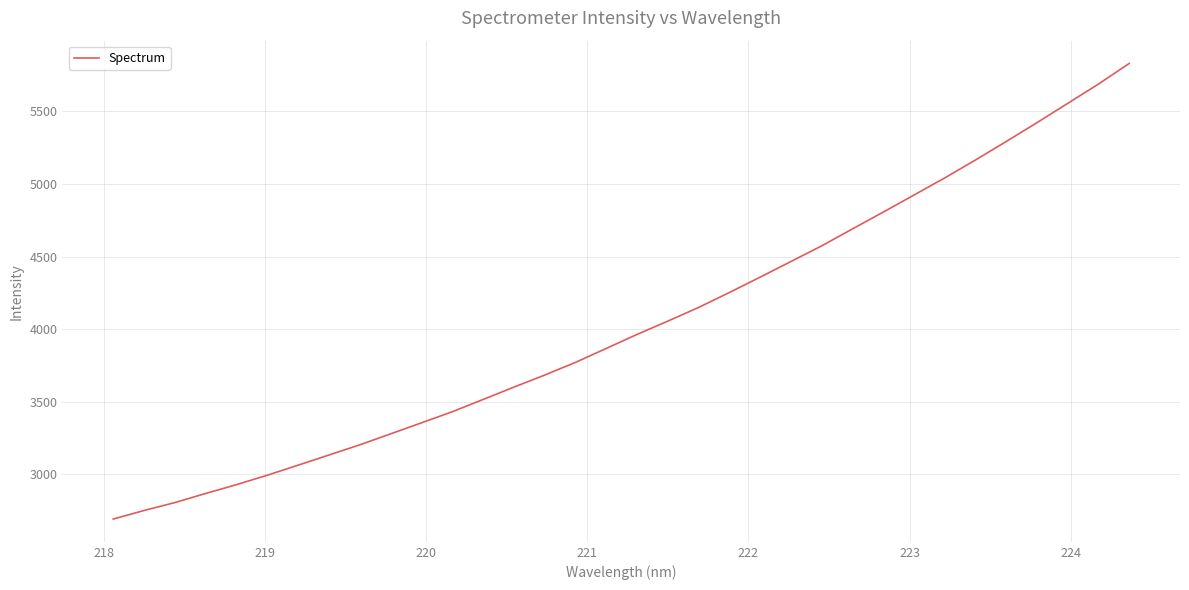

What is the difference between the maximum and minimum values?

3138.8